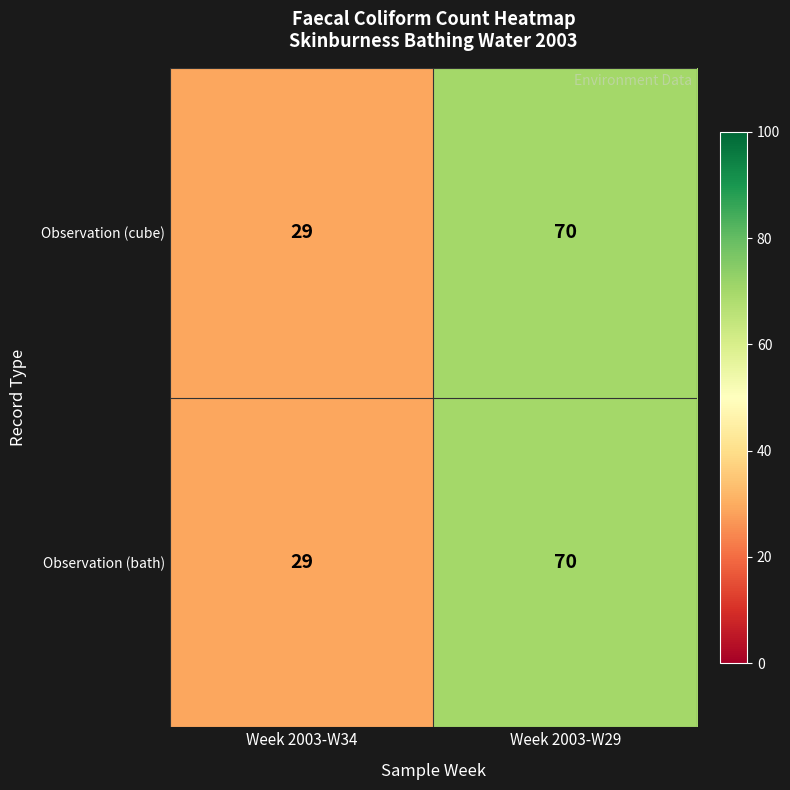

What is the lowest value of the Observation (cube) series?

29